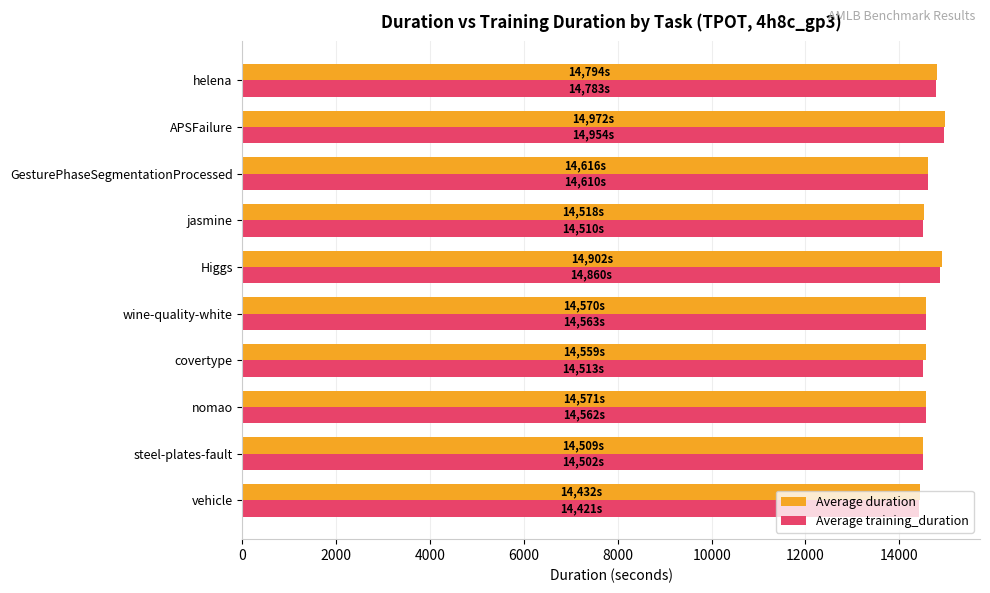

What is the difference between the second highest and second lowest values in the Average duration series?

392.8